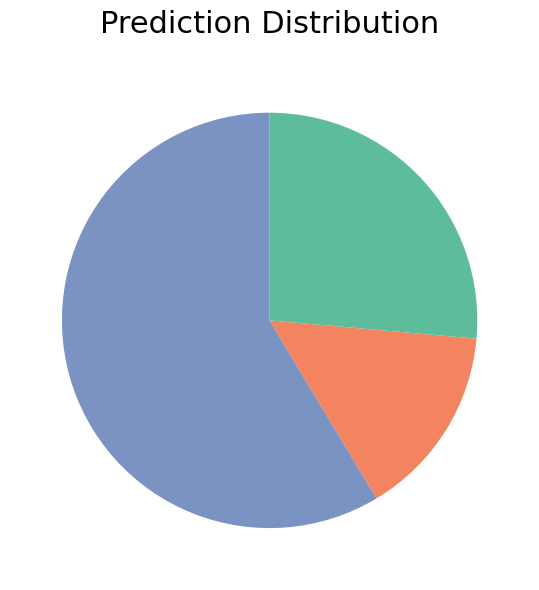

Is there any slice that represents more than half of the pie?

Yes